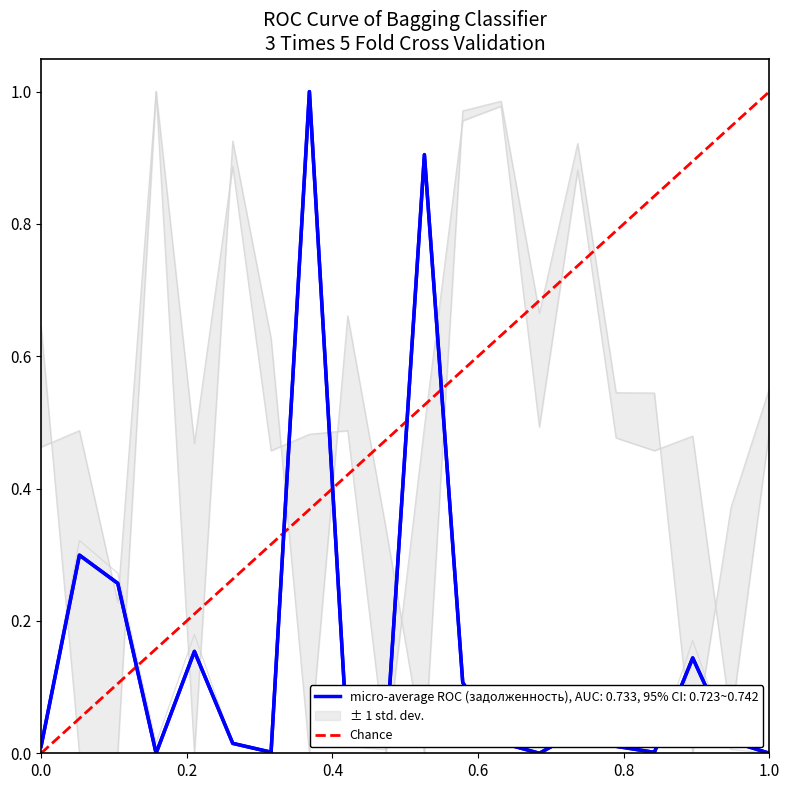

Is this an area chart (filled region under the line)?

No